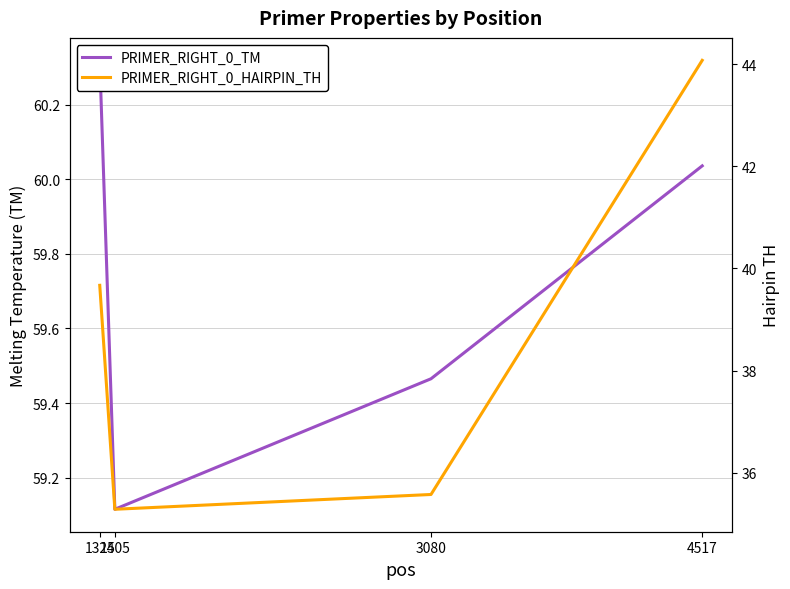

What is the highest value of the PRIMER_RIGHT_0_TM series?

60.3